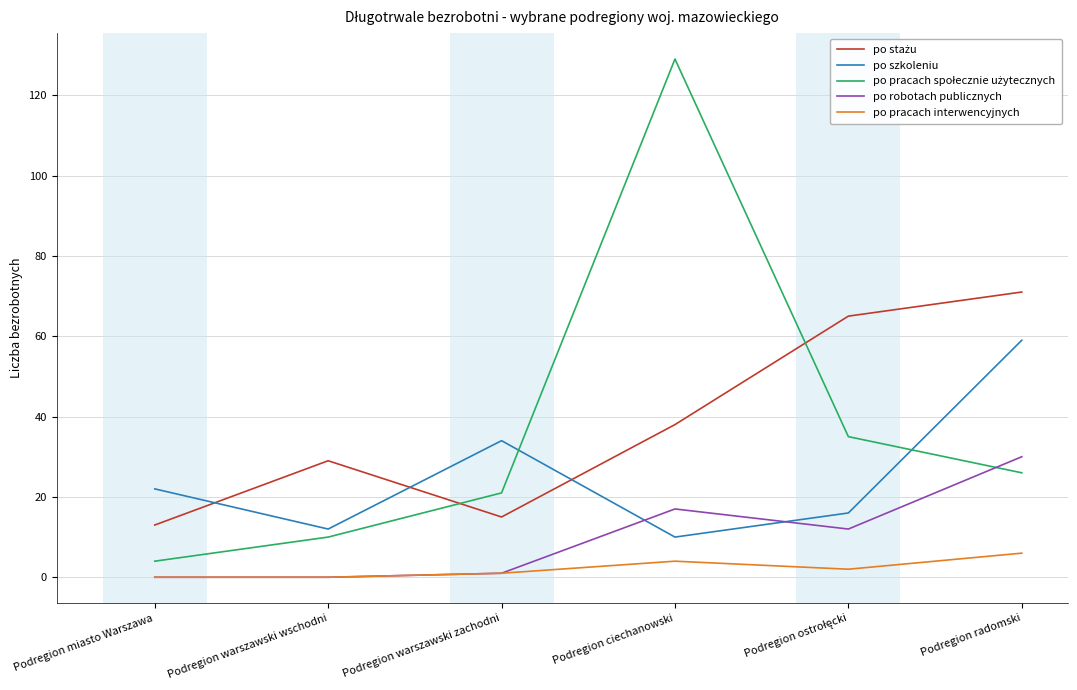

In po robotach publicznych, how many points are higher than both neighbors (excluding endpoints)?

1